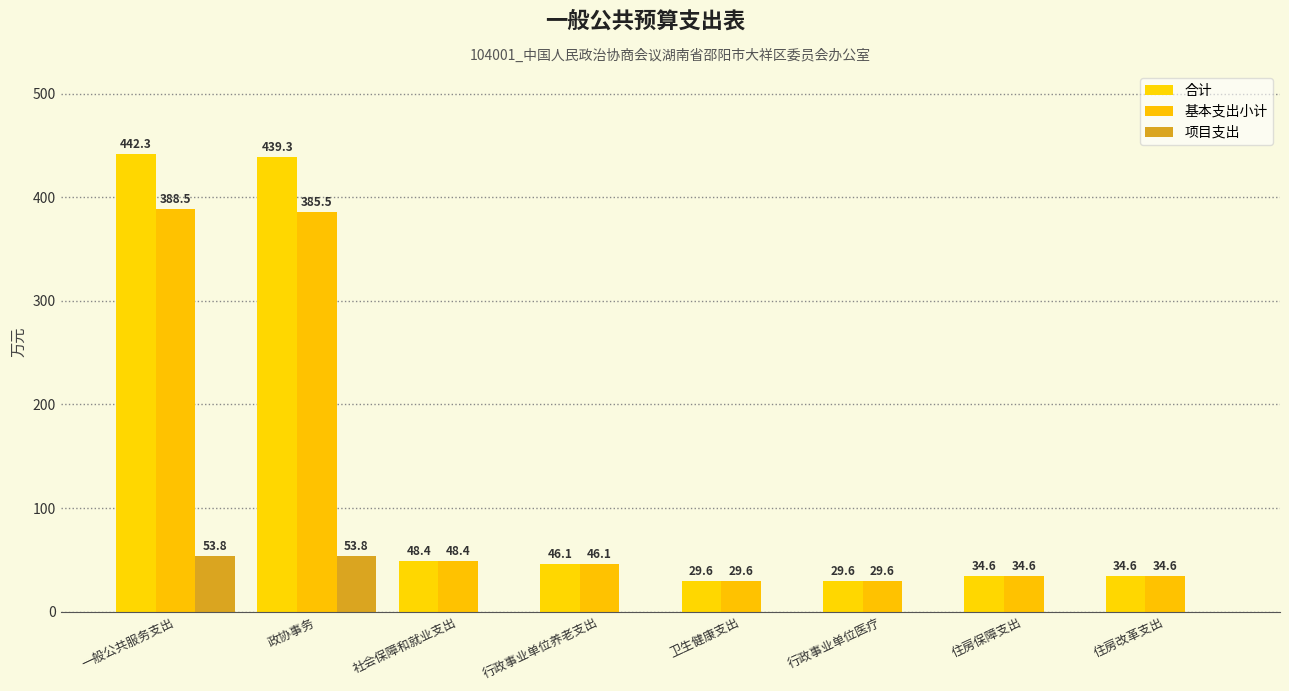

What are all the series names shown in the legend?

合计, 基本支出小计, 项目支出